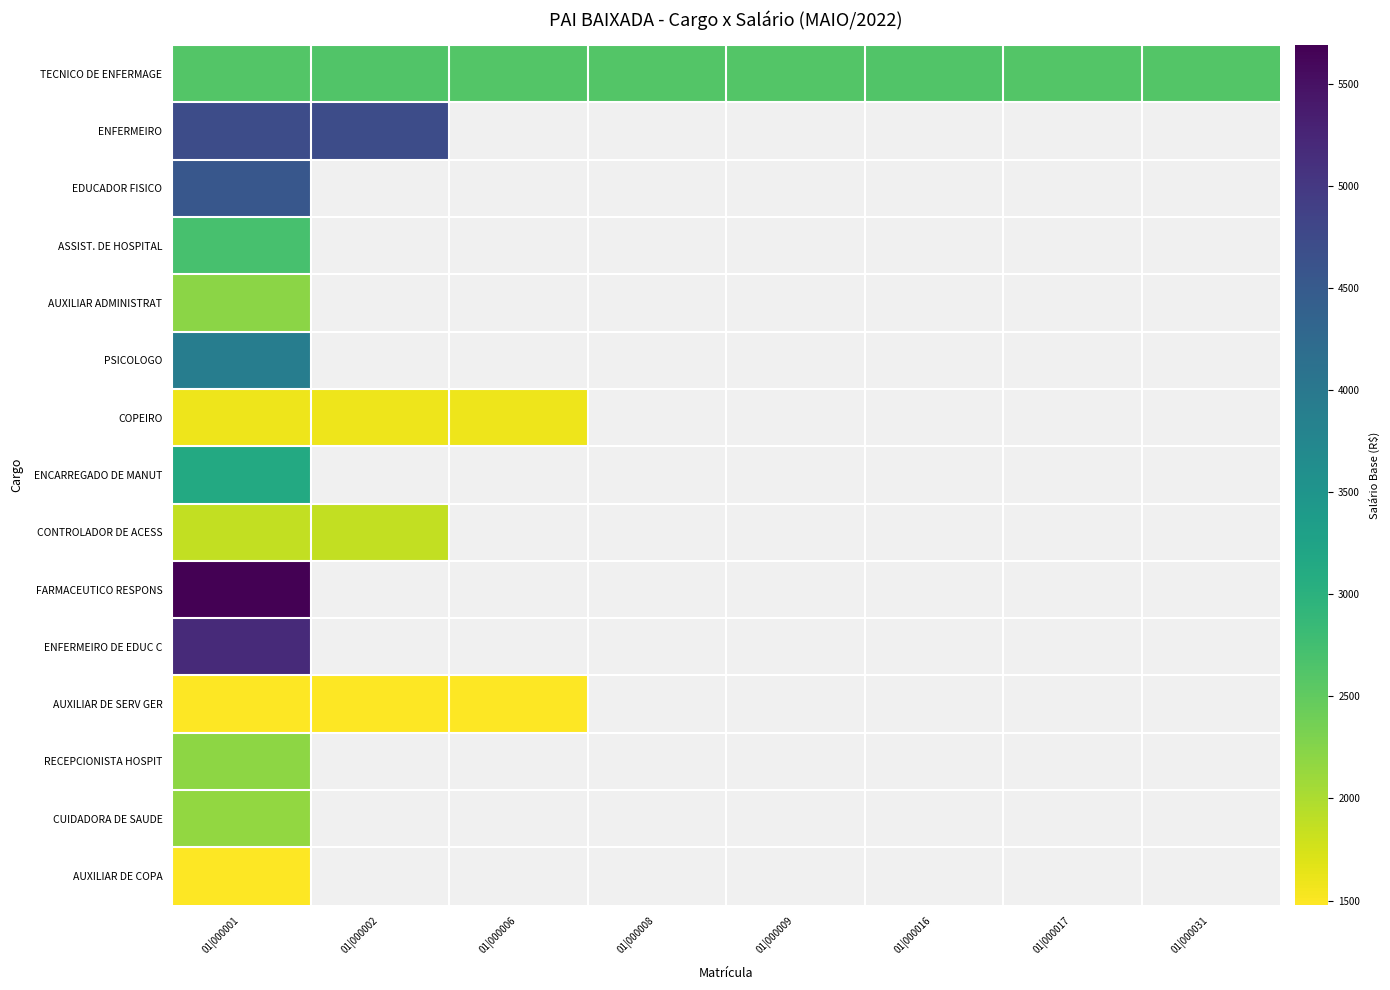

Between 01|000008 and 01|000017, which series saw the biggest shift?

TECNICO DE ENFERMAGE